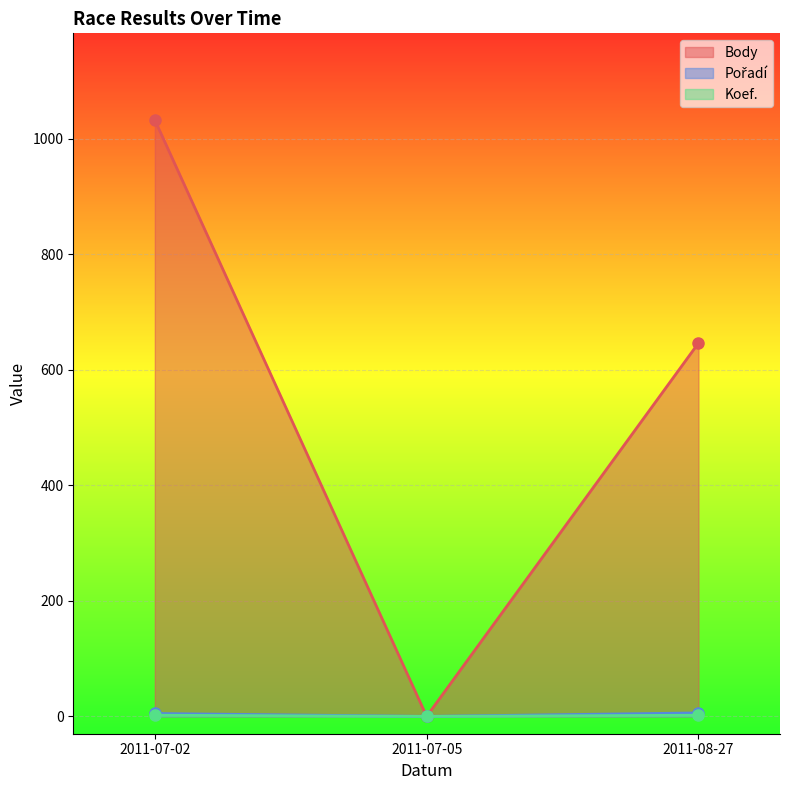

What is the average value of the Koef. series?

1